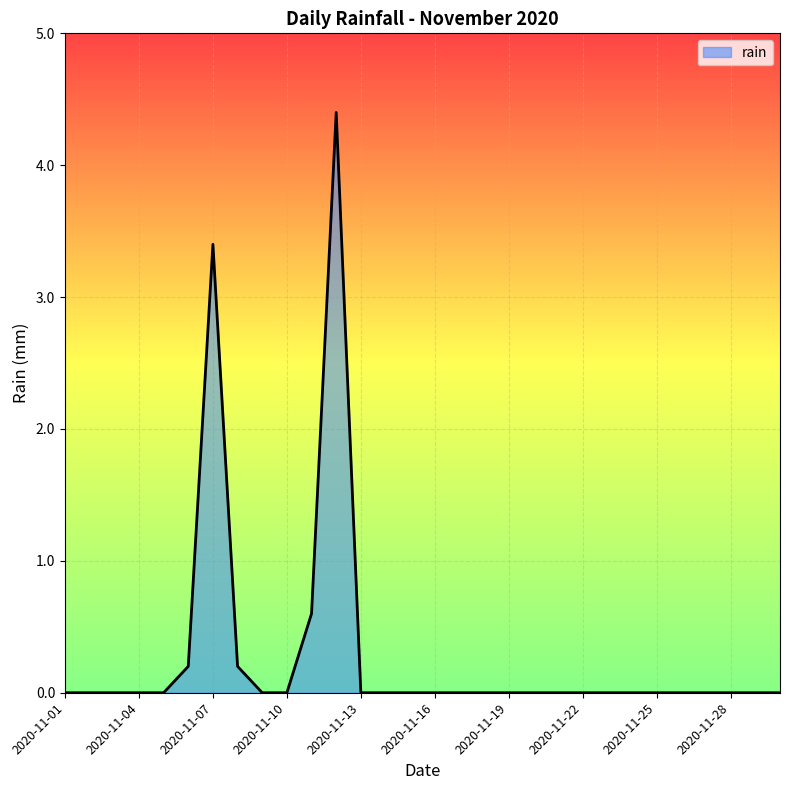

What is the maximum value shown in the chart?

4.4